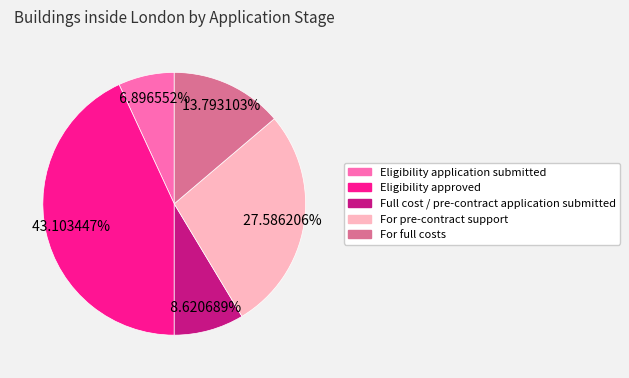

What percentage is NOT represented by For full costs?

86.2%